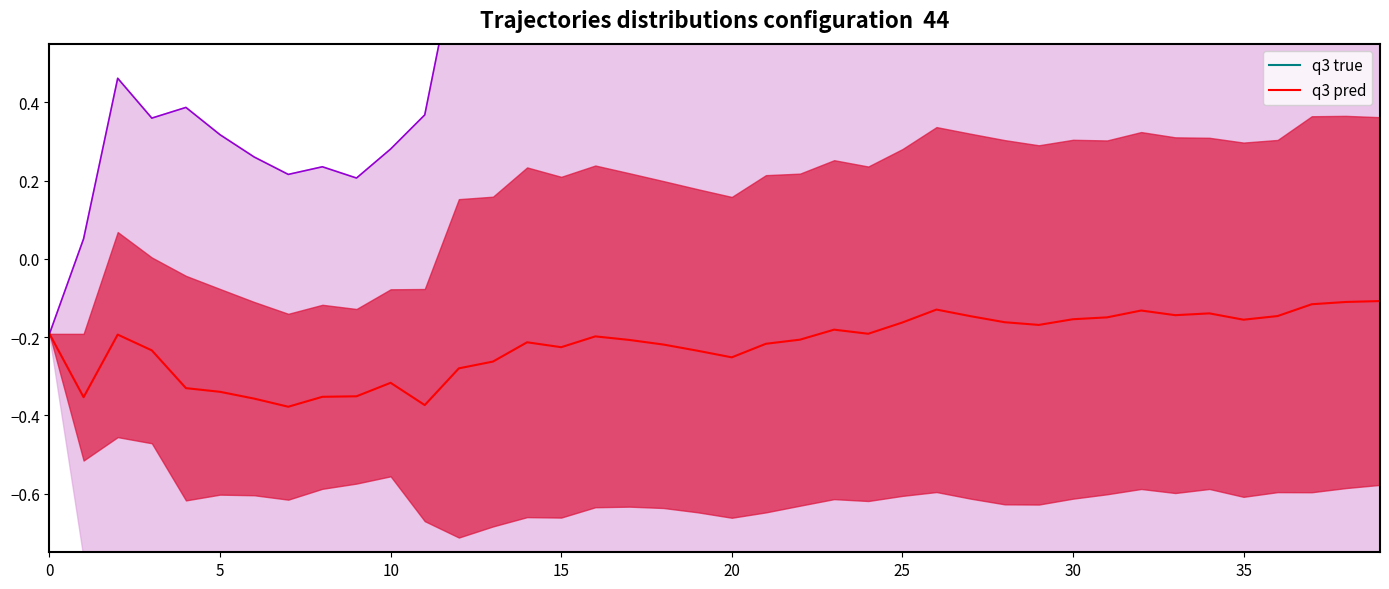

What is the greatest value displayed?

1.1